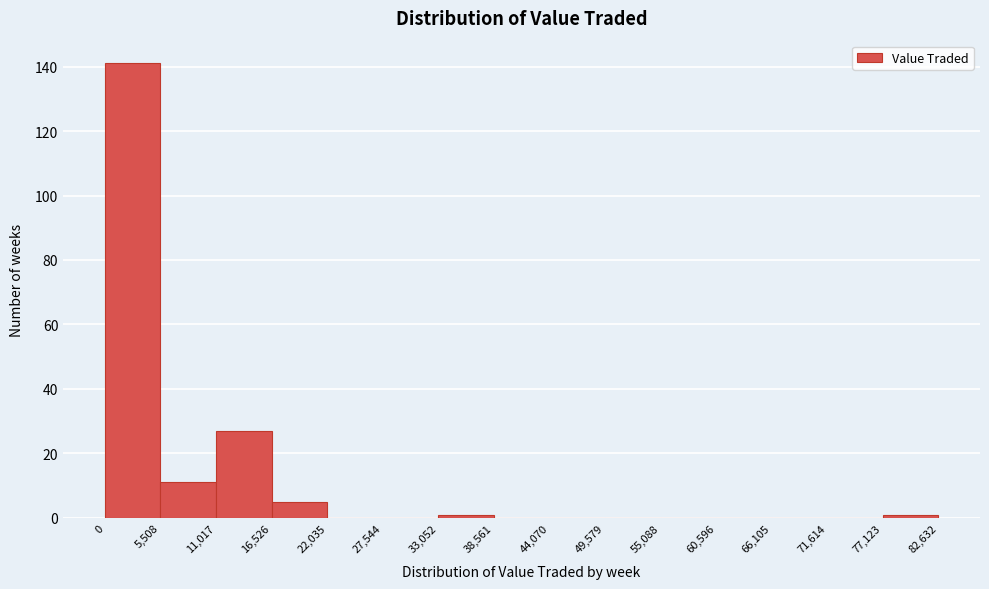

Which range on the x-axis has the tallest bar?

0 to 5,508